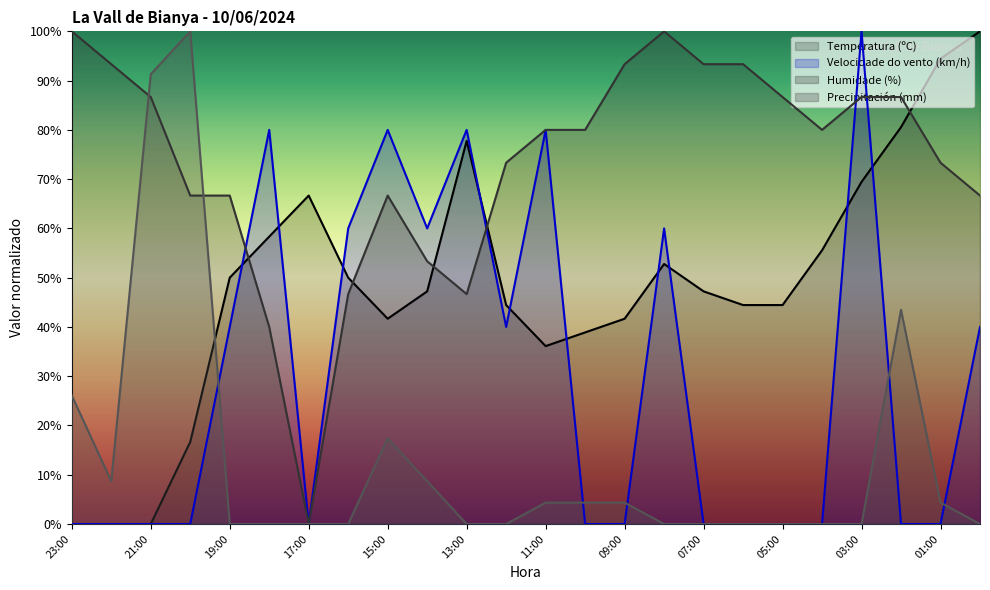

At how many categories does at least one series exceed 1?

24